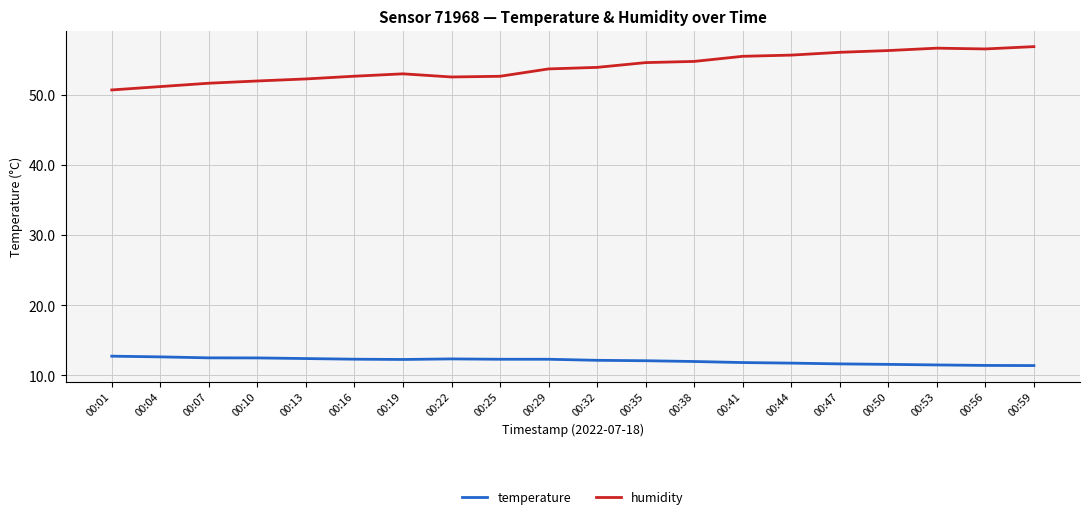

Which series has the largest total across all categories?

humidity